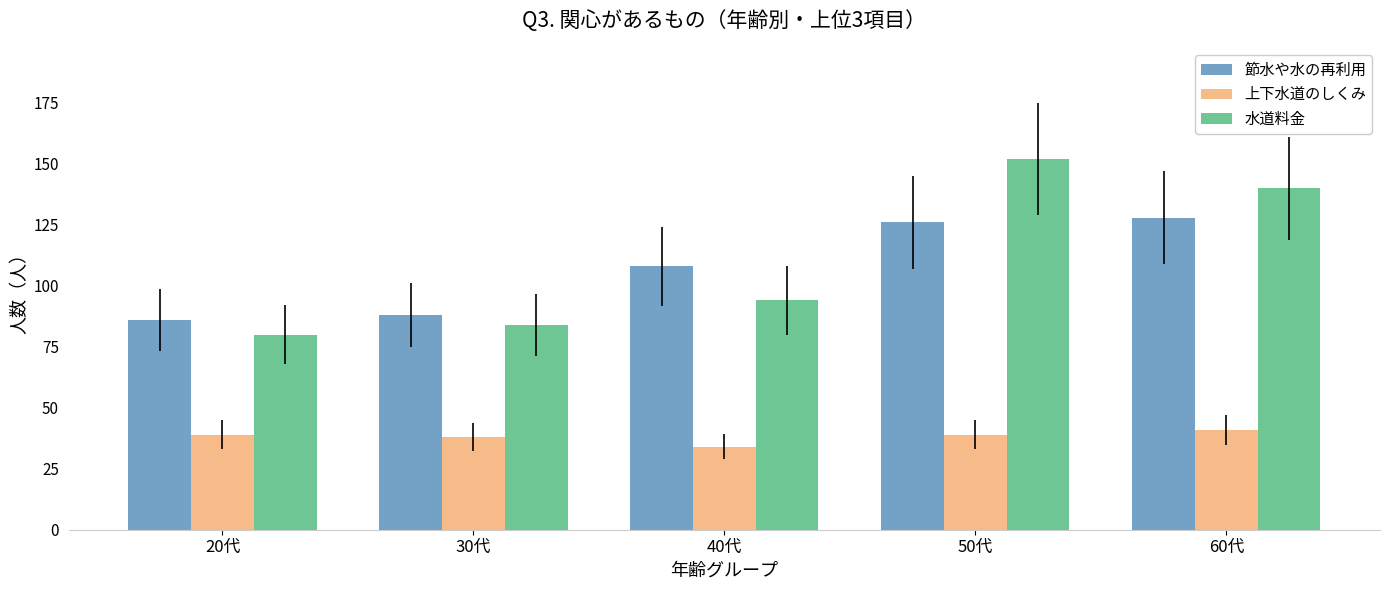

At which category is the sum across all series the highest?

50代